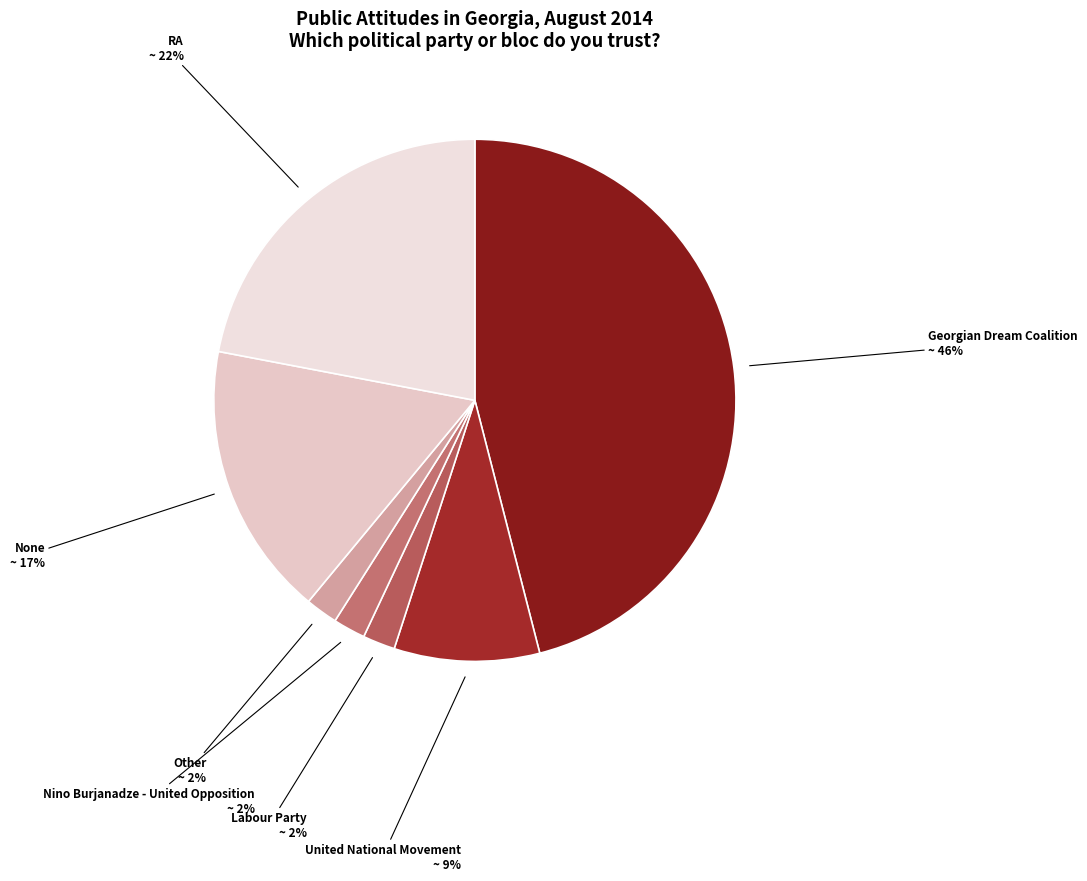

Is it true that United National Movement is 9% of the pie?

True